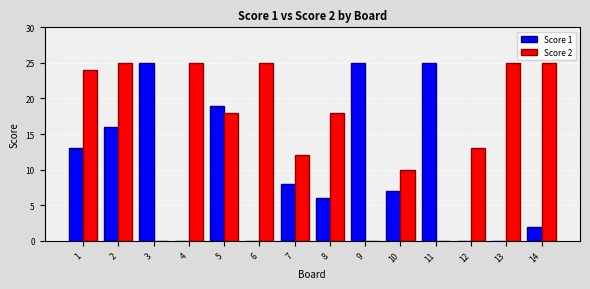

What are all the series names shown in the legend?

Score 1, Score 2